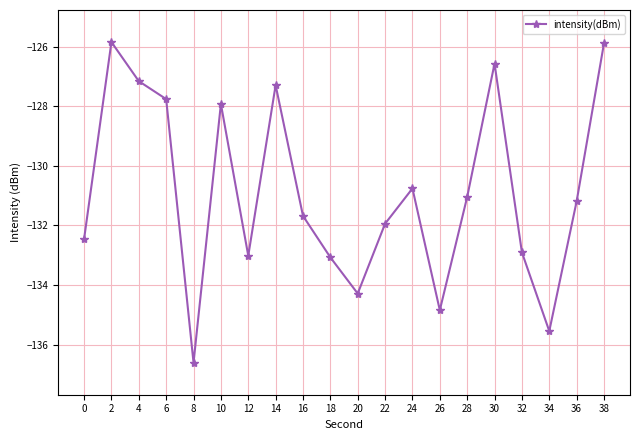

How many points are lower than both their immediate neighbors (excluding endpoints)?

5